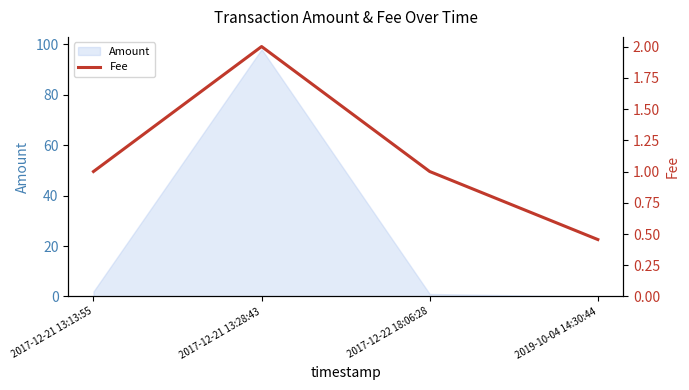

What is the difference between the maximum and second lowest values?

1.0